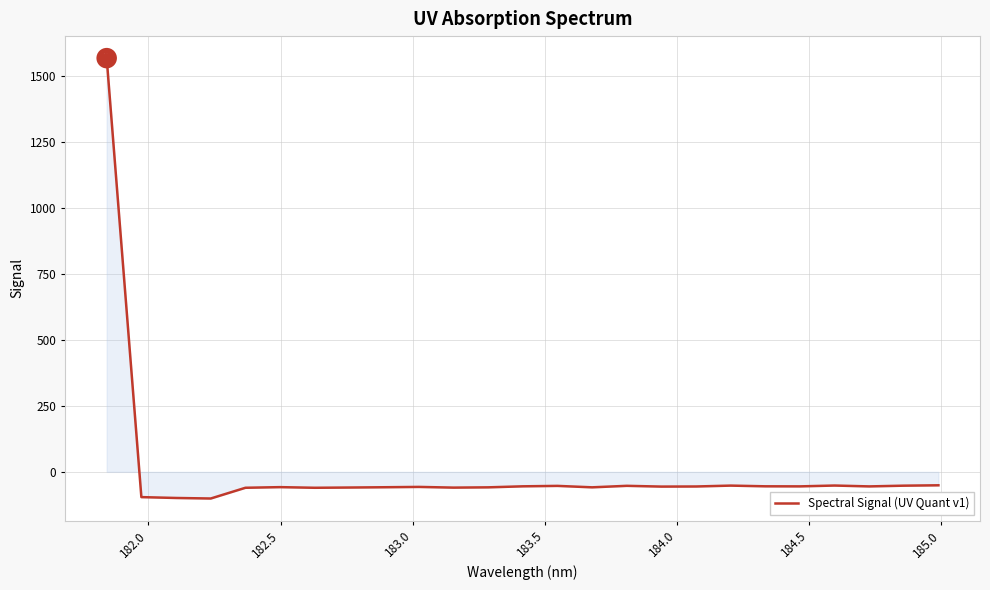

What is the difference between the maximum and minimum values?

1670.0